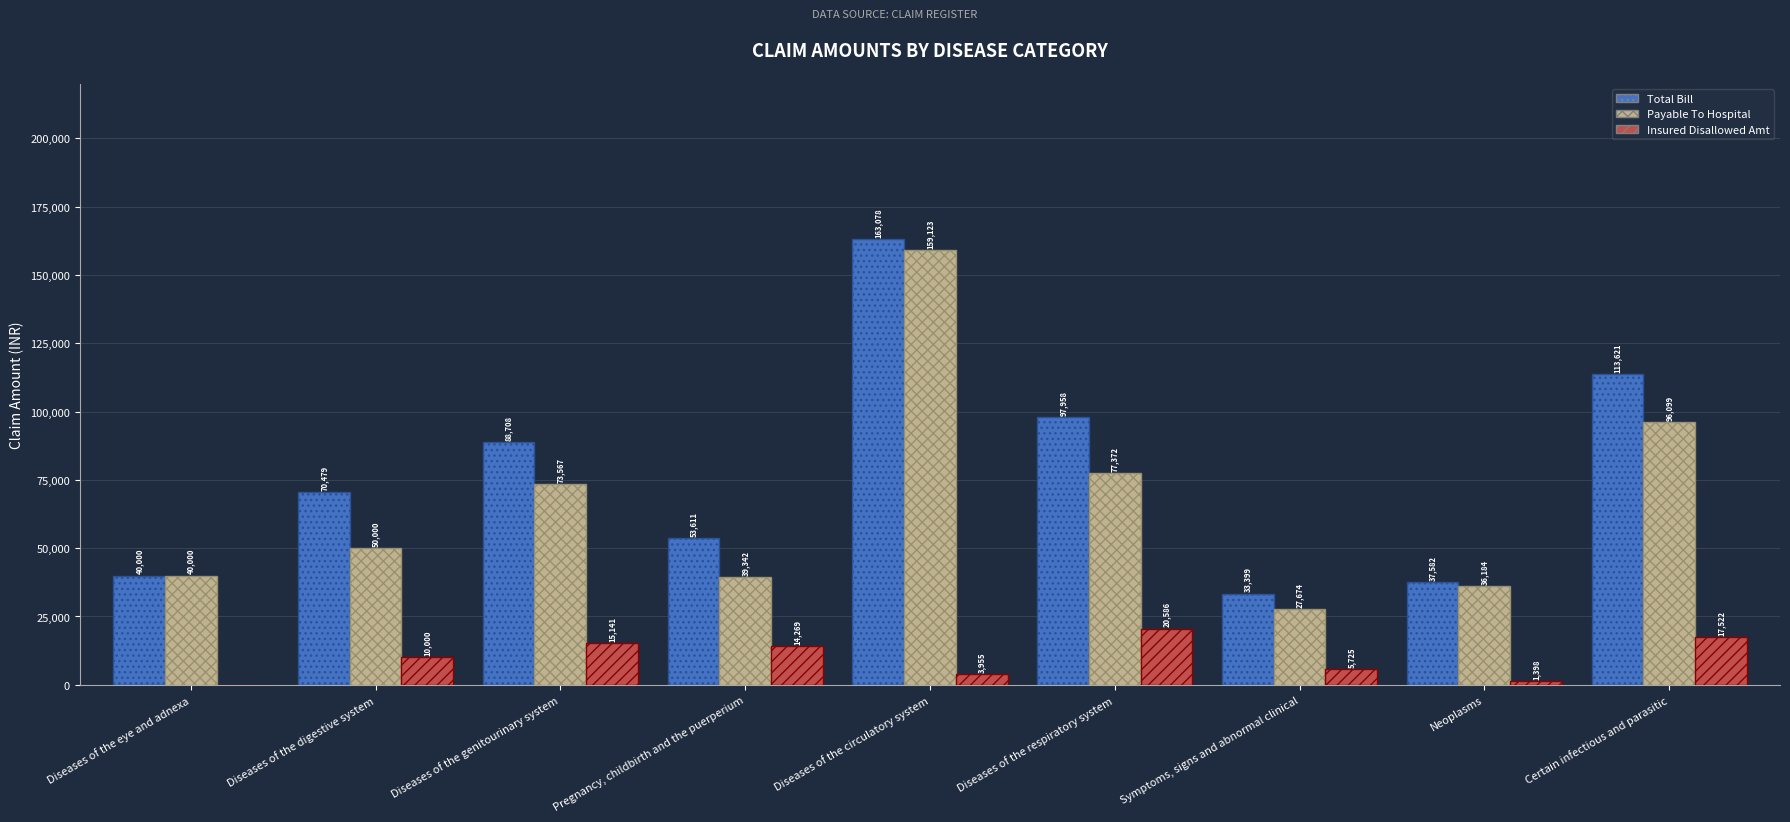

What is the greatest value displayed?

163078